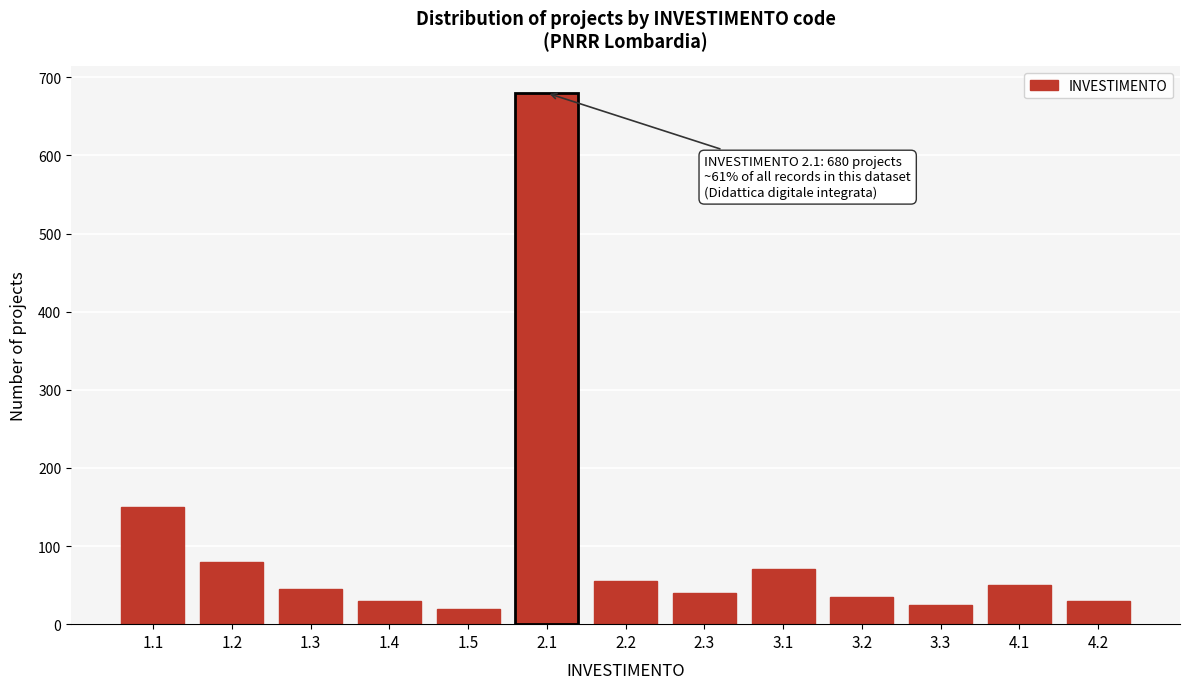

Reading left to right, transcribe all the data shown in this chart.

150	80	45	30	20	680	55	40	70	35	25	50	30